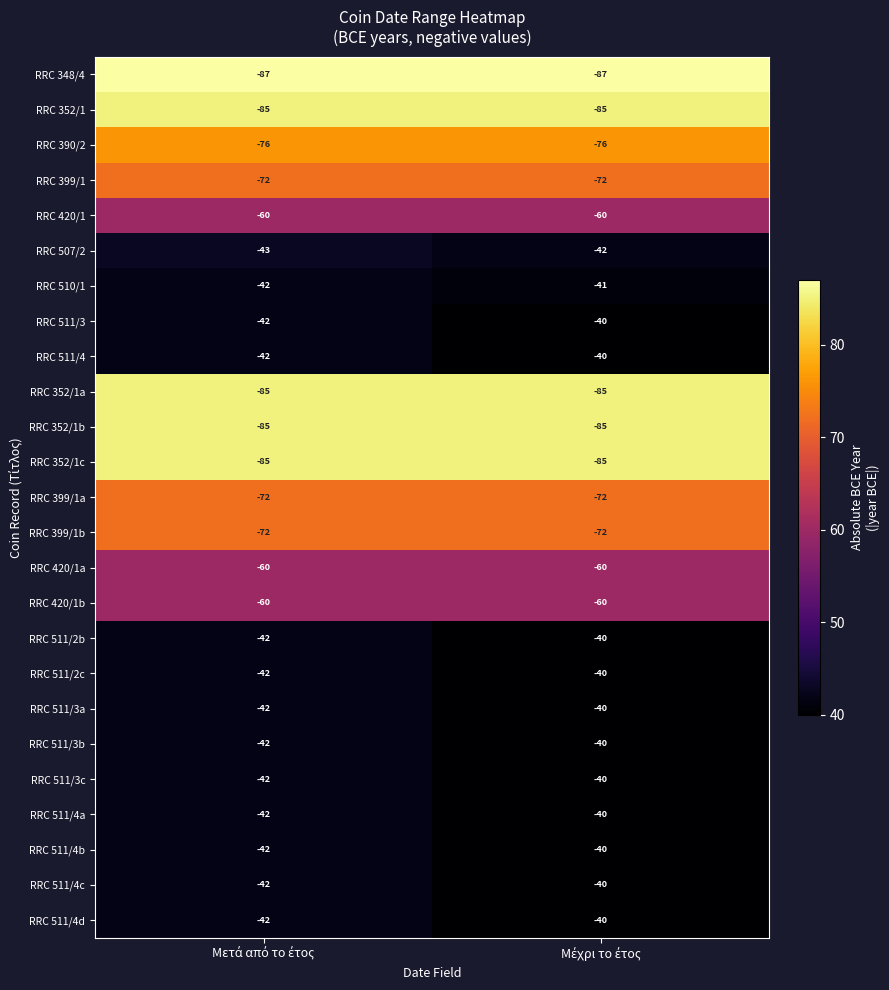

What is the maximum value shown in the chart?

-40